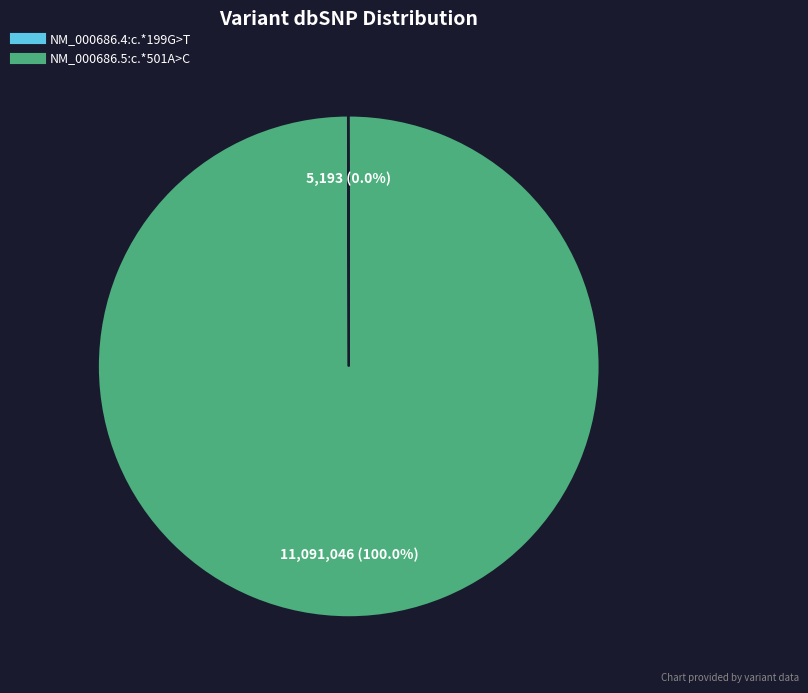

Which slice is the largest?

NM_000686.5:c.*501A>C